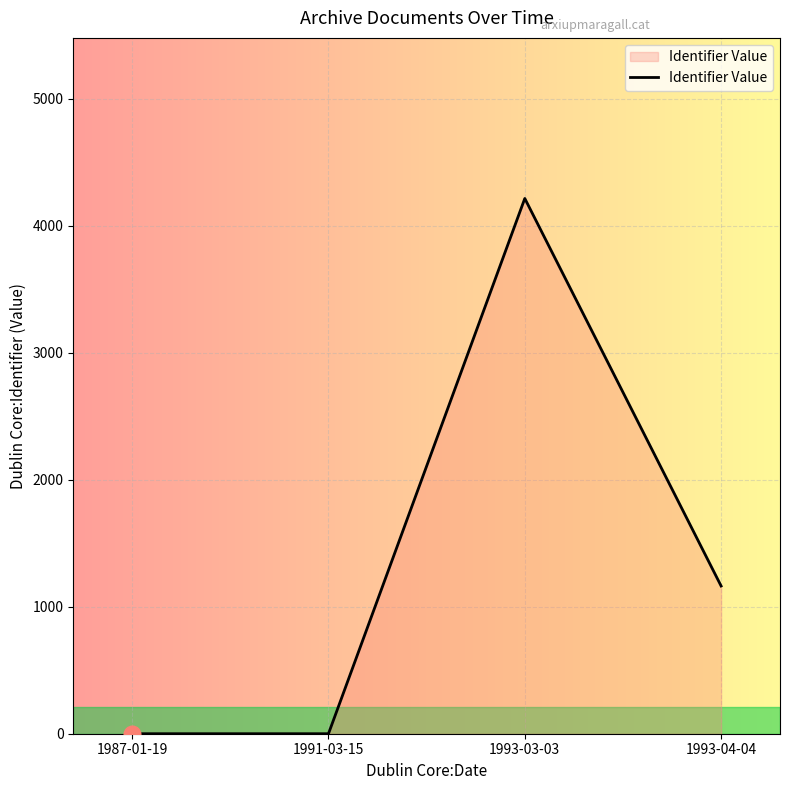

How many values are below 1163?

2